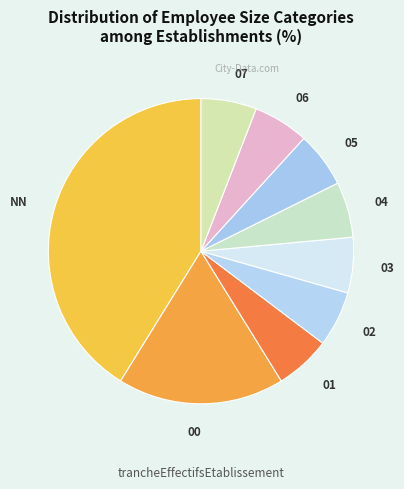

Is the sum of 04 and NN greater than half?

No